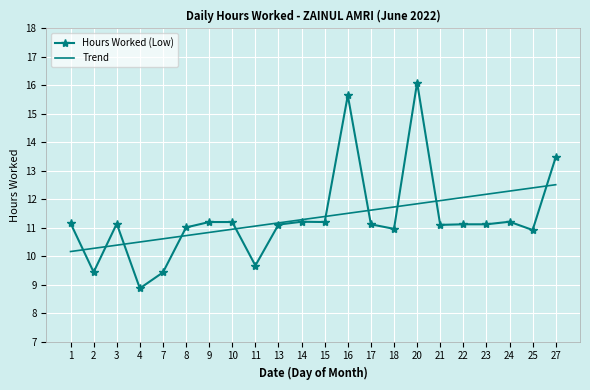

Is the value of Hours Worked (Low) at 20 greater than the value of Trend at 22?

Yes